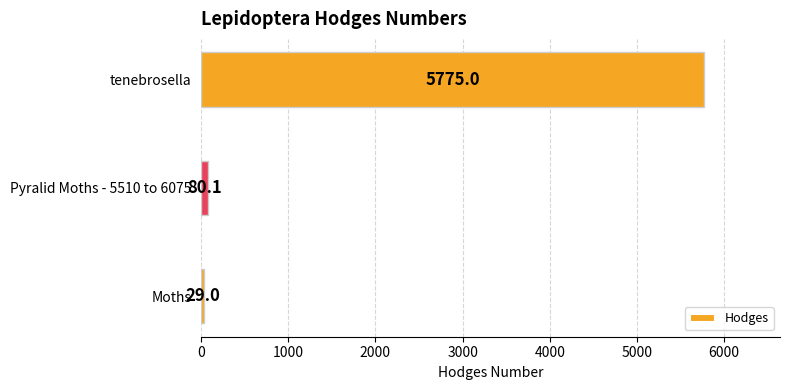

Is it true that the value at Pyralid Moths - 5510 to 6075 is 80.1?

True